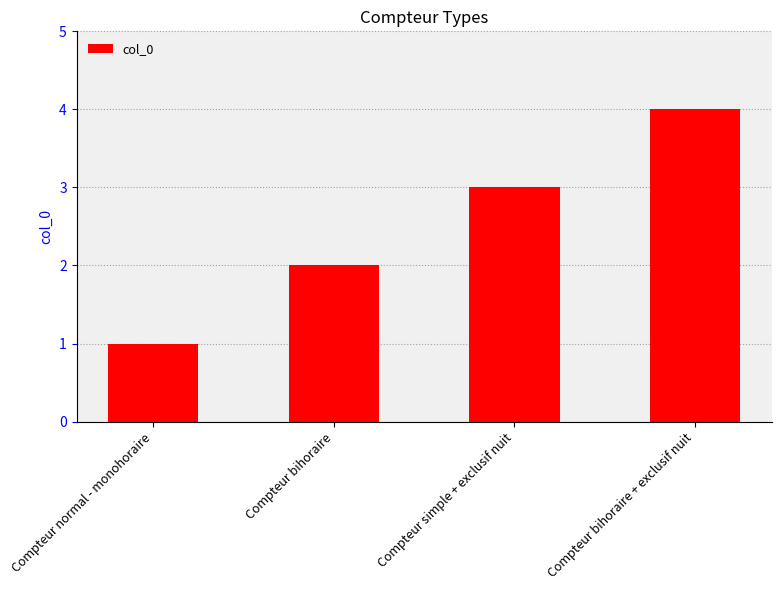

Approximately how many times larger is the value at Compteur bihoraire compared to Compteur normal - monohoraire?

2.0